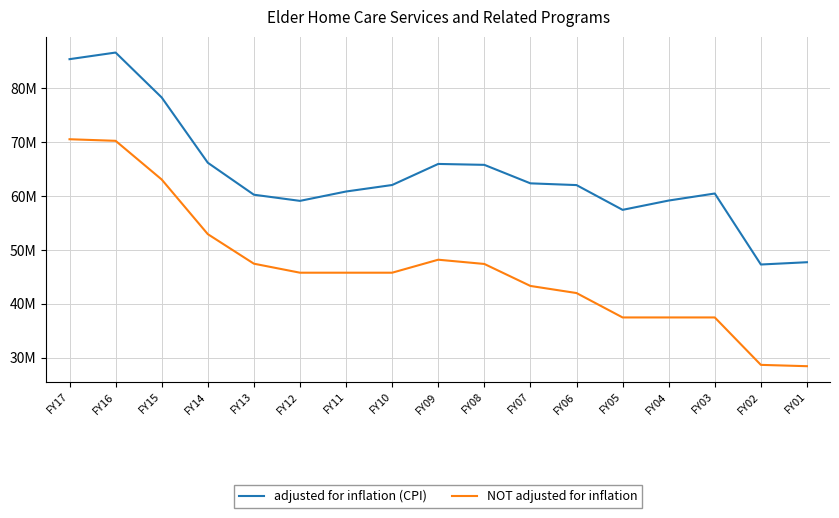

True or false: NOT adjusted for inflation has a value of 64136286 at FY10.

False